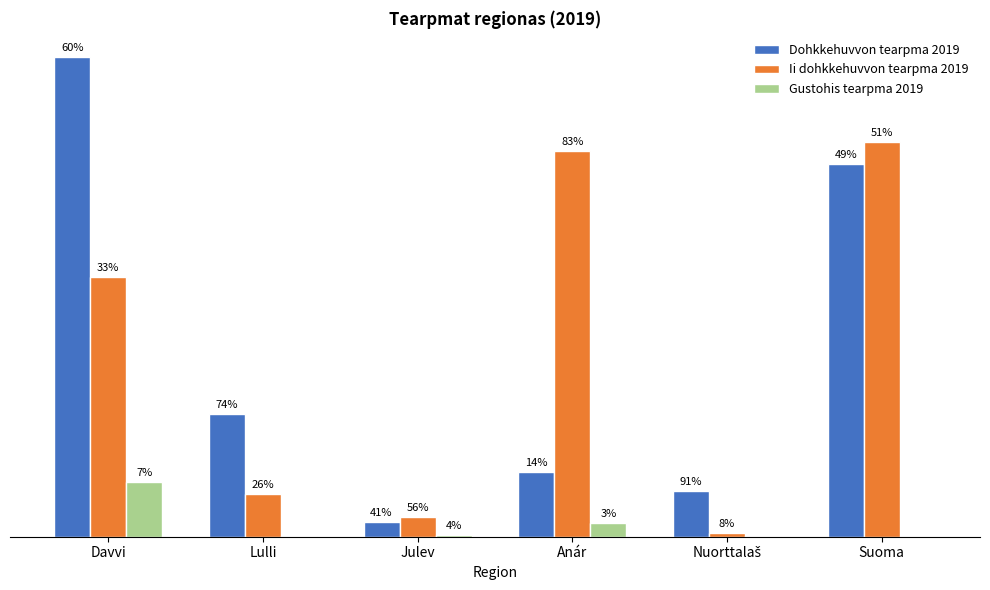

What is the sum of the Dohkkehuvvon tearpma 2019 values at Lulli and Nuorttalaš?

8756